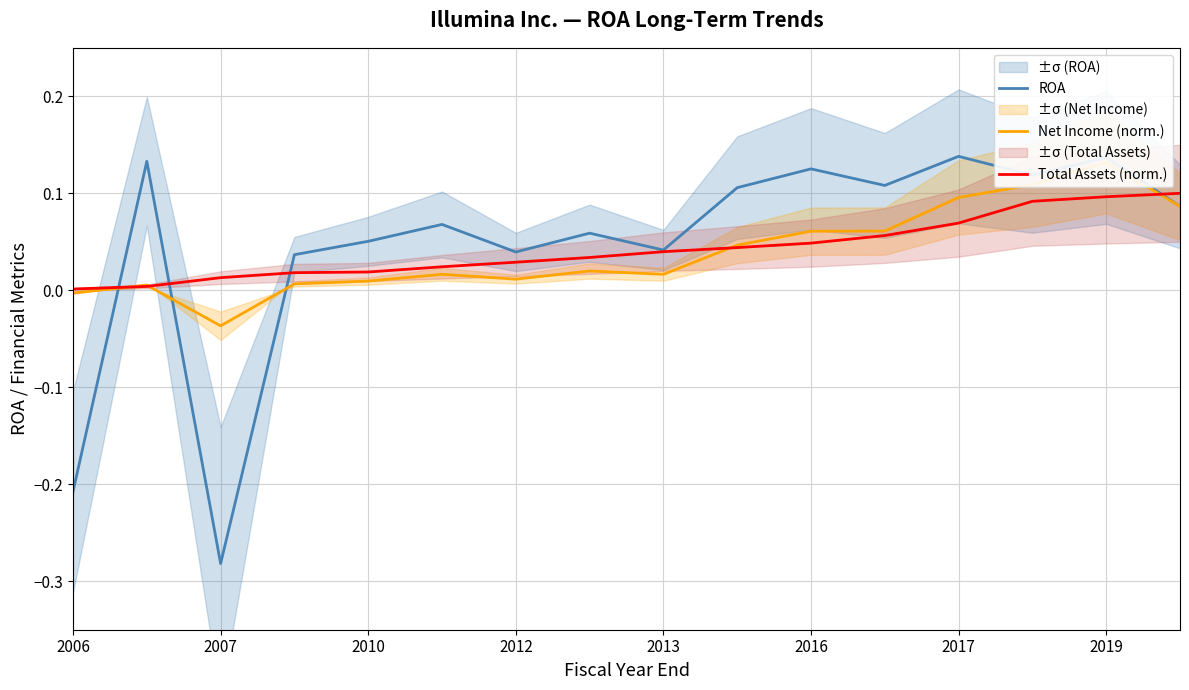

Which series changed the most between 9 and 15?

Total Assets (norm.)